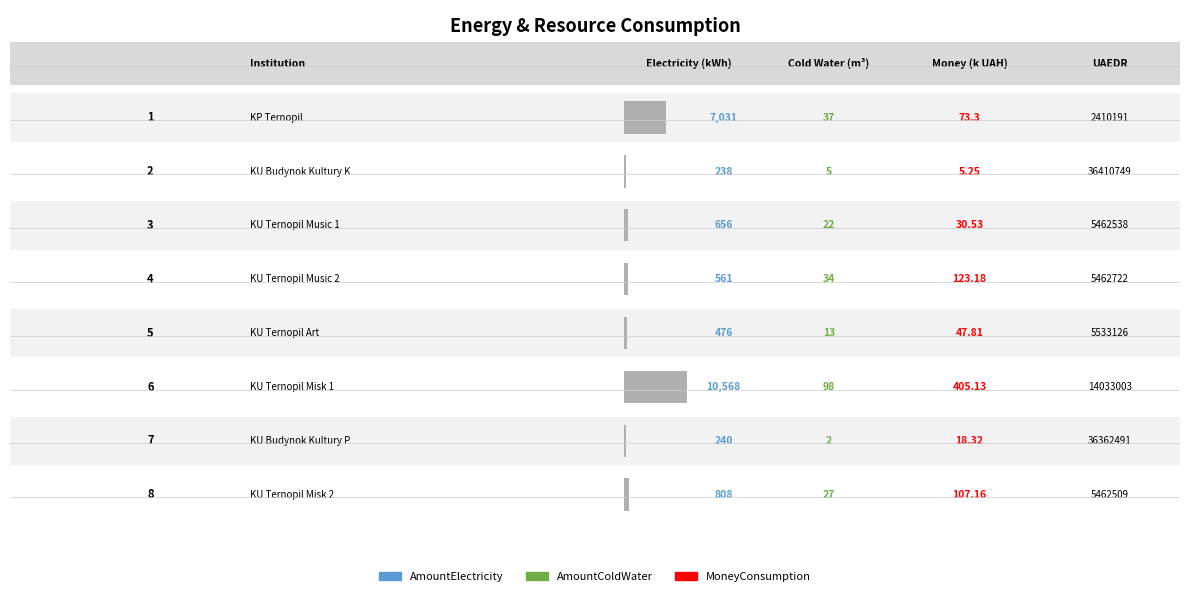

What is the value of the MoneyConsumption bar at the 3rd from the left?

30.5